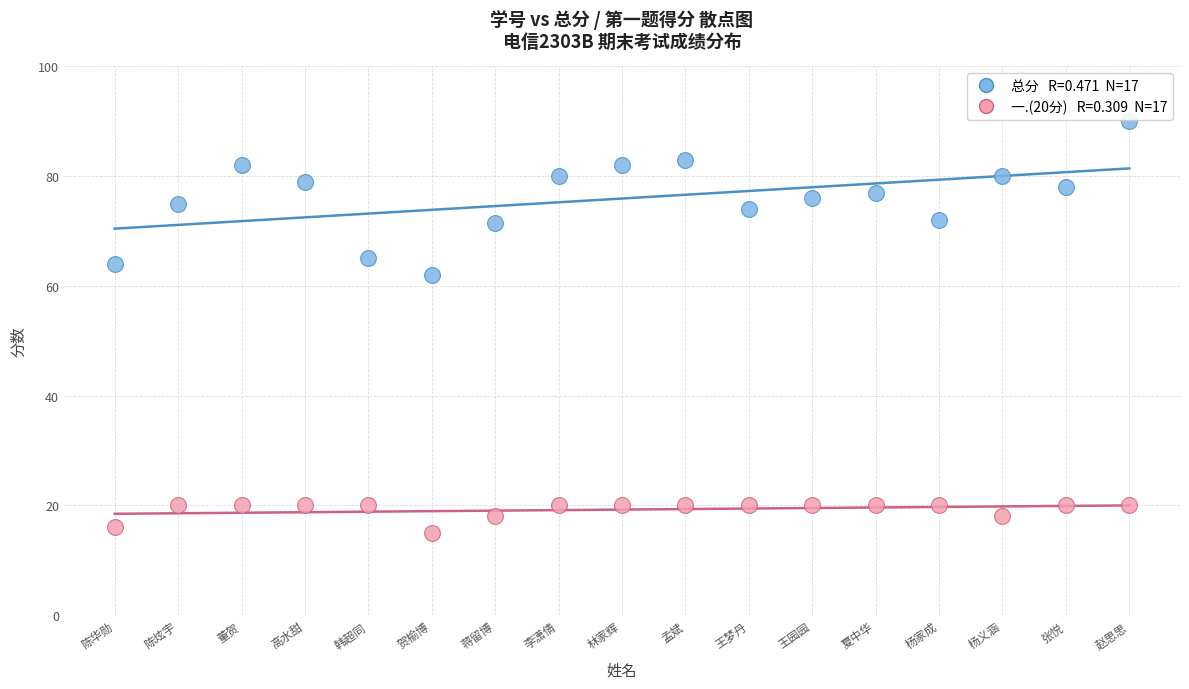

Across all data points, what is the range of Y values (max minus min)?

75.0